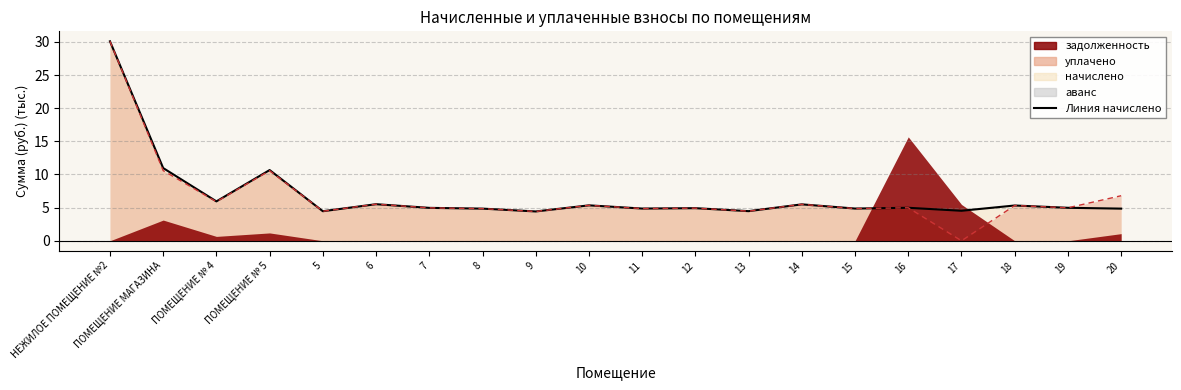

Which series has the largest range (max minus min)?

уплачено (col_4)